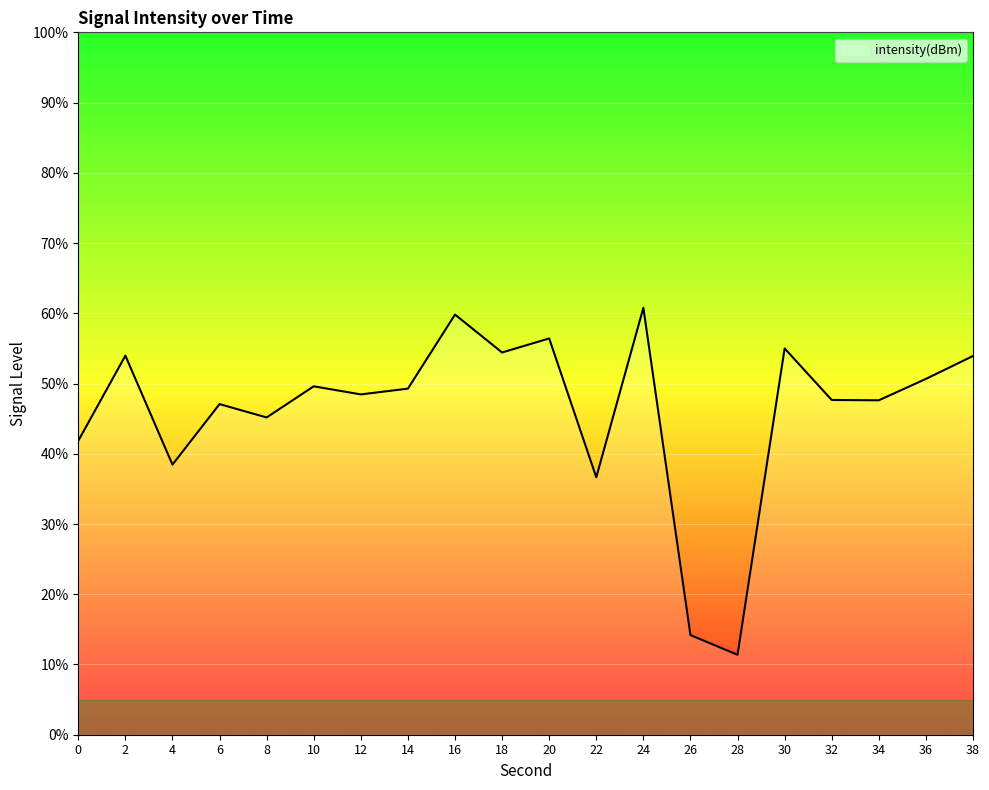

What is the difference between the maximum and minimum values?

49.4